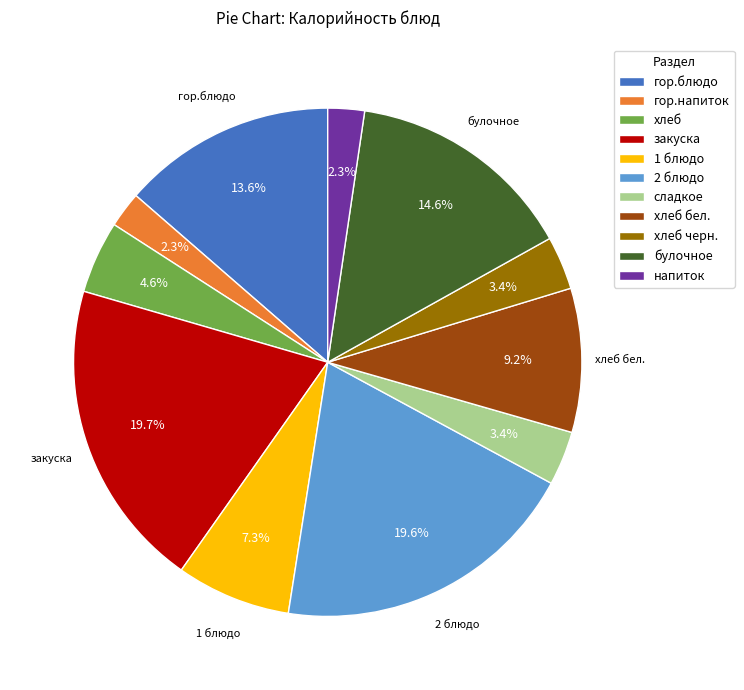

Does any single category account for the majority?

No